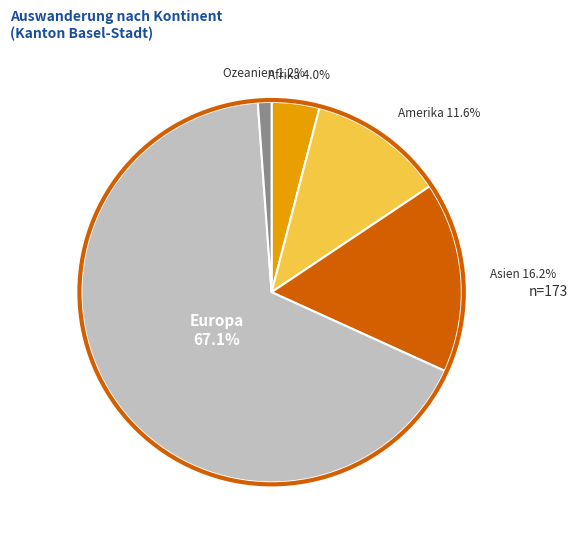

The Afrika slice represents 15% of the pie. True or false?

False